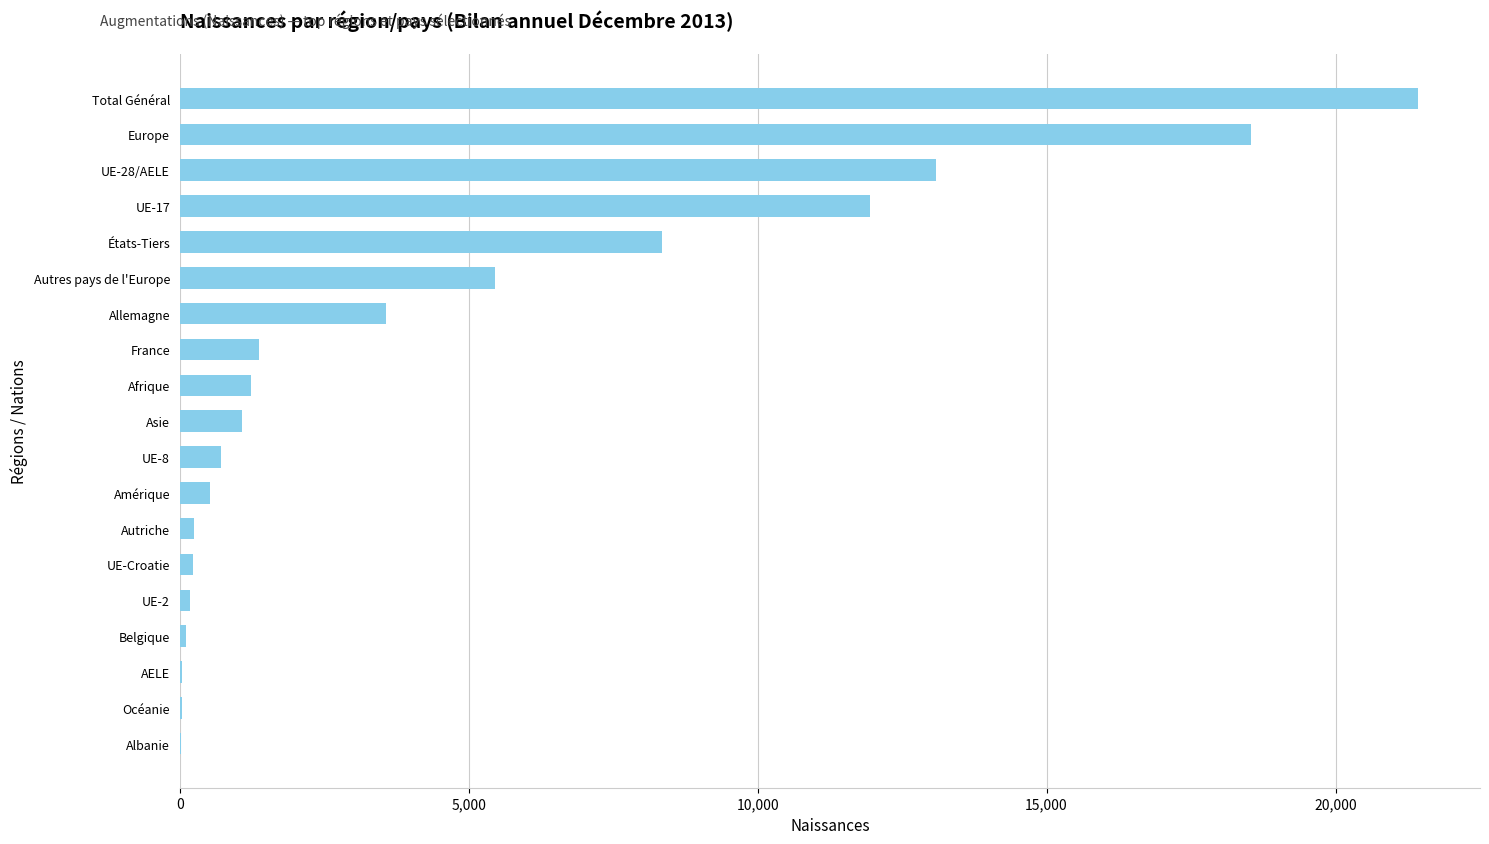

At which label is the value closest to 10724?

UE-17